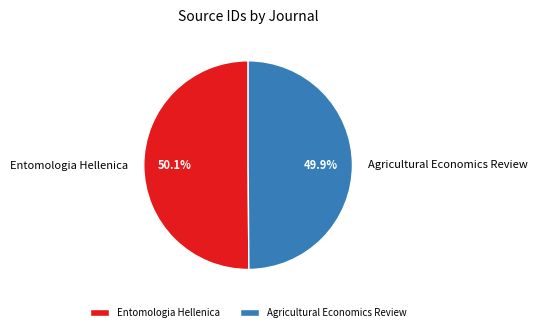

How many segments does this pie chart have?

2